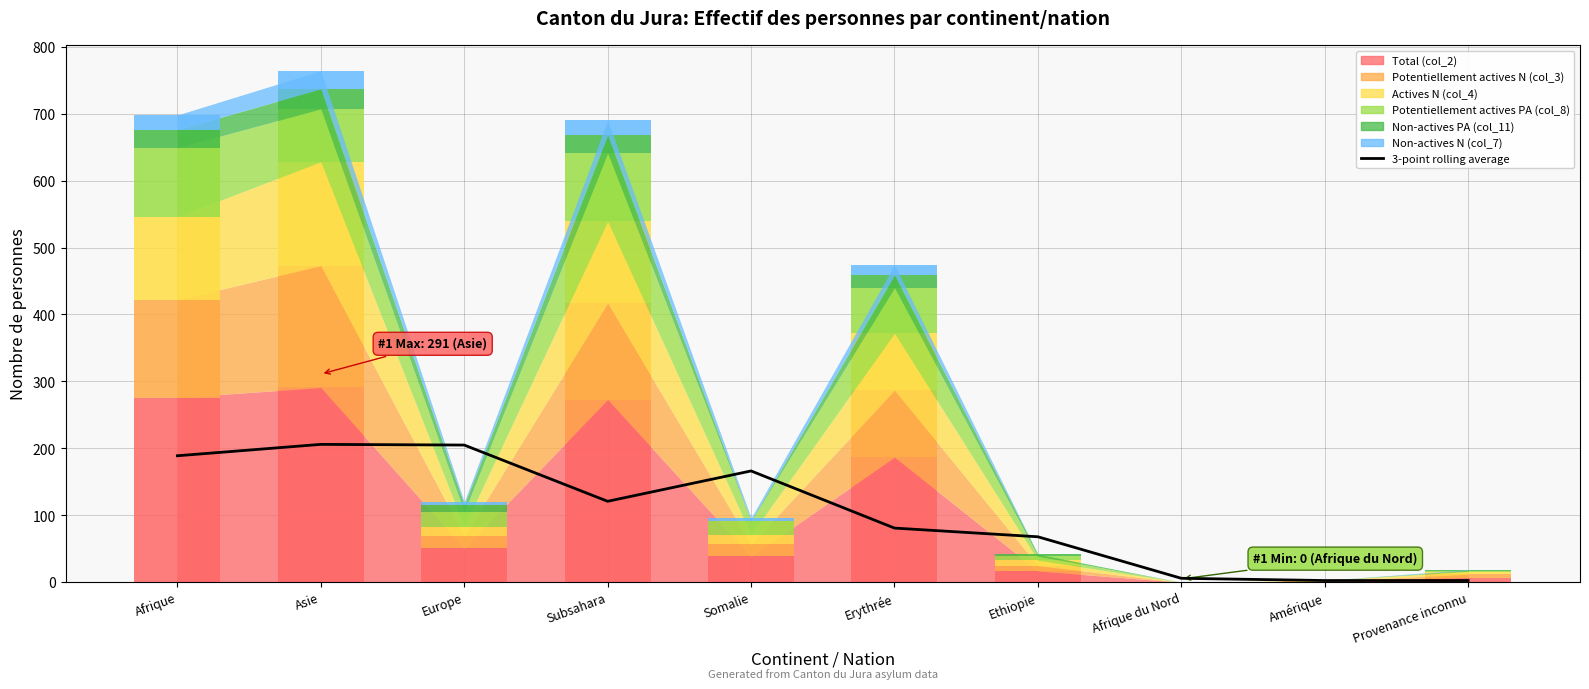

Which has a higher value, Amérique or Erythrée?

Erythrée